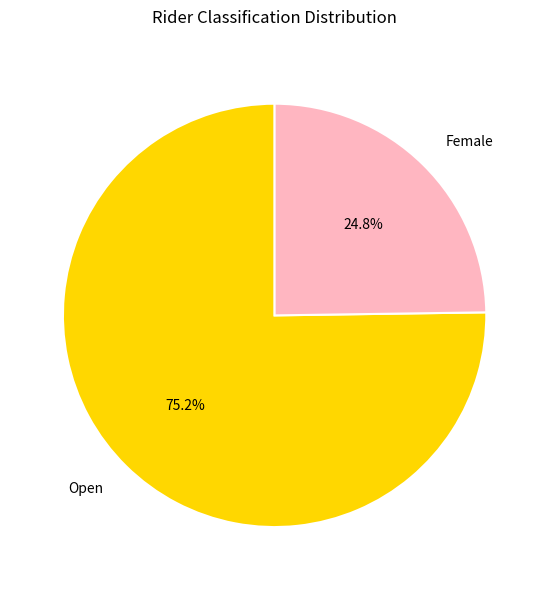

How many segments does this pie chart have?

2